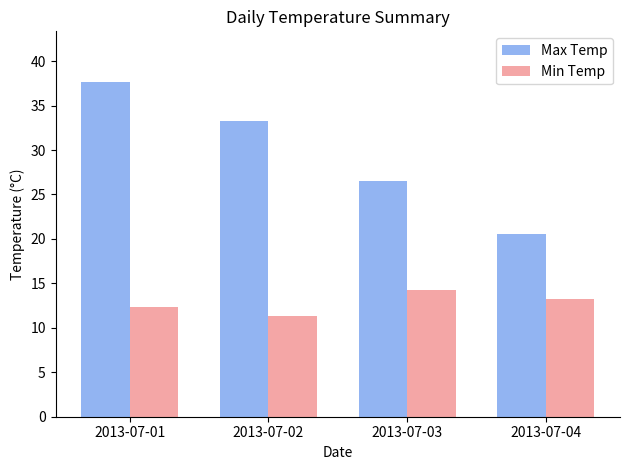

Which category has the lowest value in the Max Temp series?

2013-07-04